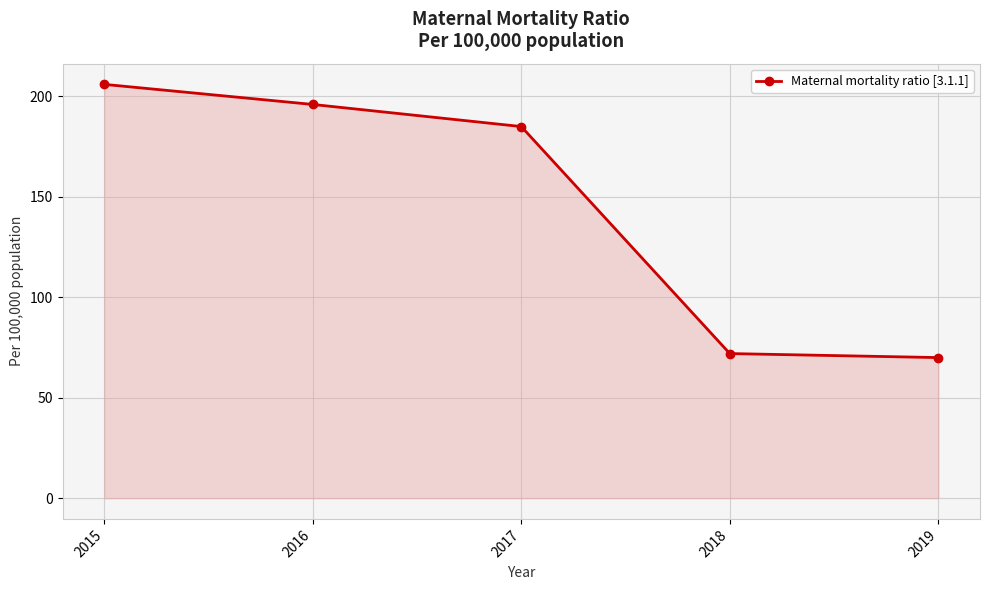

What is the difference between the maximum and minimum values?

136